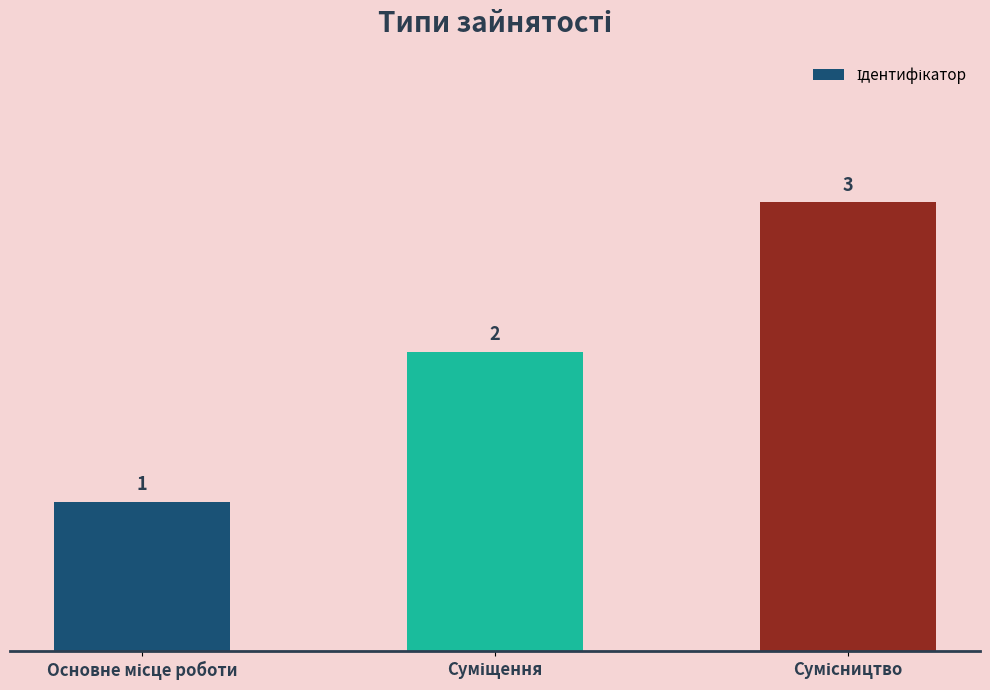

Reading left to right, list all the values displayed in this chart.

1	2	3